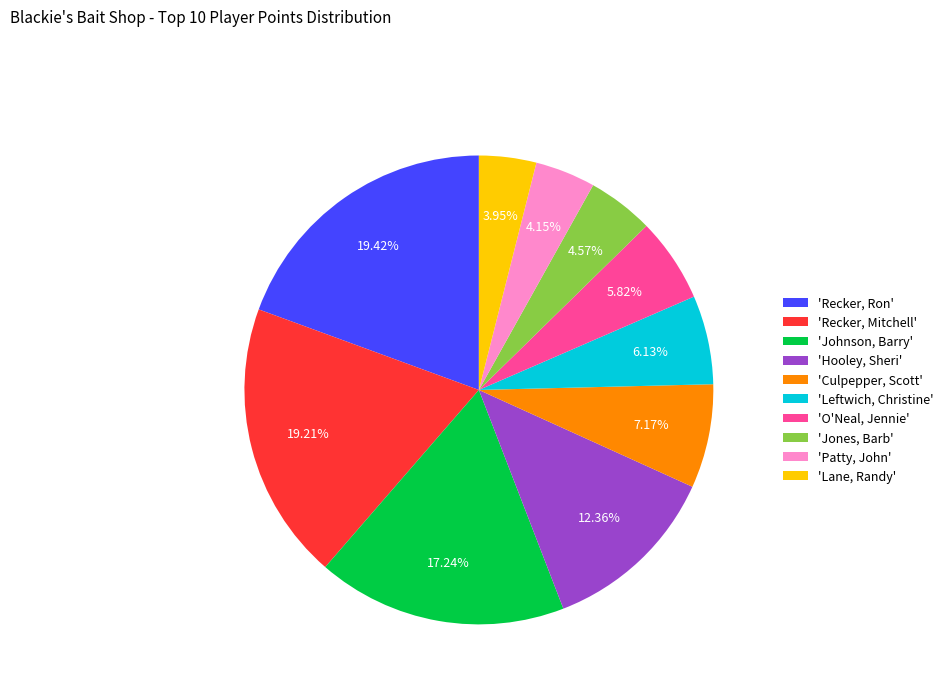

To the nearest percent, what is the difference between the largest and smallest slice percentages?

15%